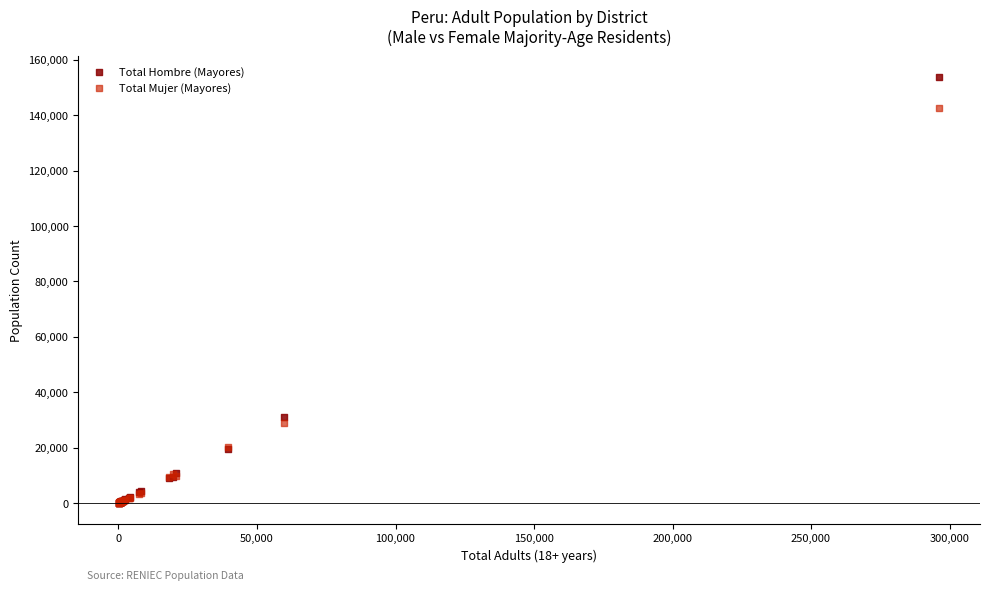

In the Total Hombre (Mayores) series, what Y value is closest to 76885?

31123